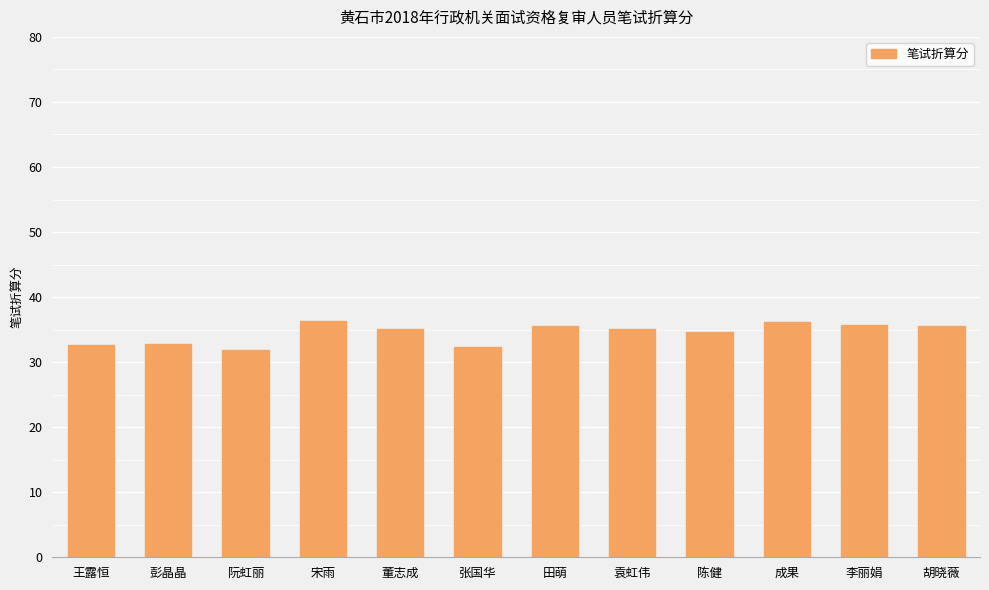

How many bars are there in total?

12